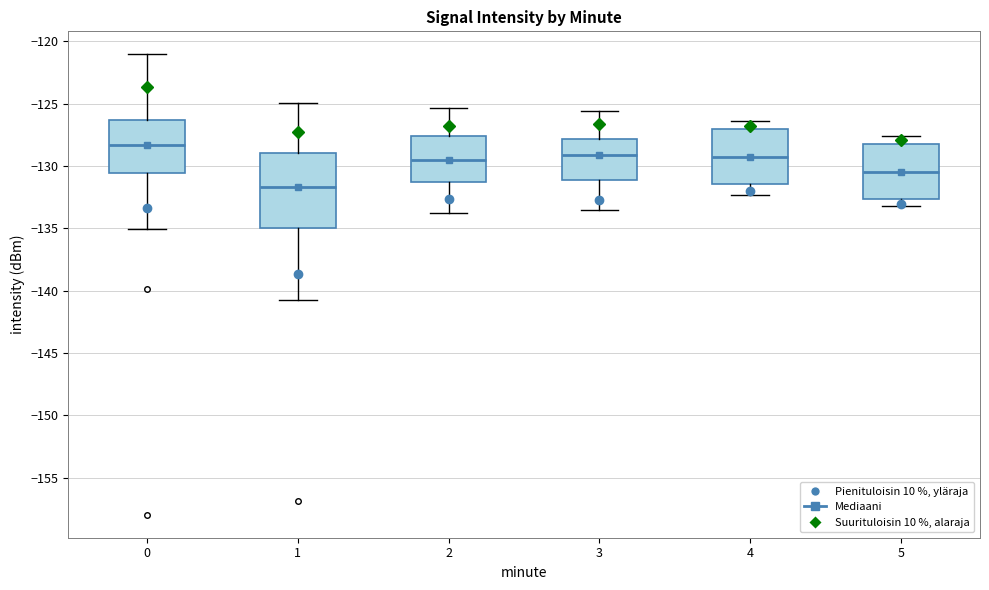

Which box's median line is the lowest?

1